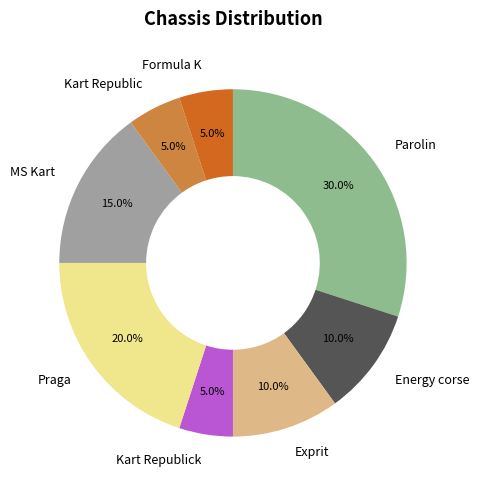

What is the largest slice in the pie chart?

Parolin